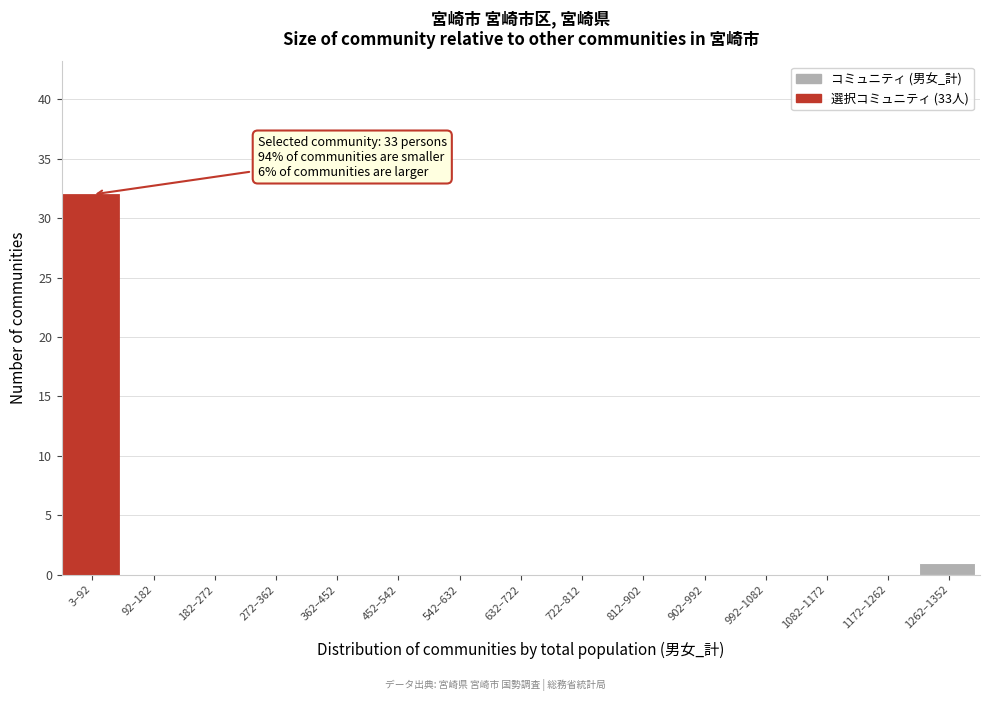

Reading left to right, transcribe all the data shown in this chart.

3–92=32	92–182=0	182–272=0	272–362=0	362–452=0	452–542=0	542–632=0	632–722=0	722–812=0	812–902=0	902–992=0	992–1082=0	1082–1172=0	1172–1262=0	1262–1352=1